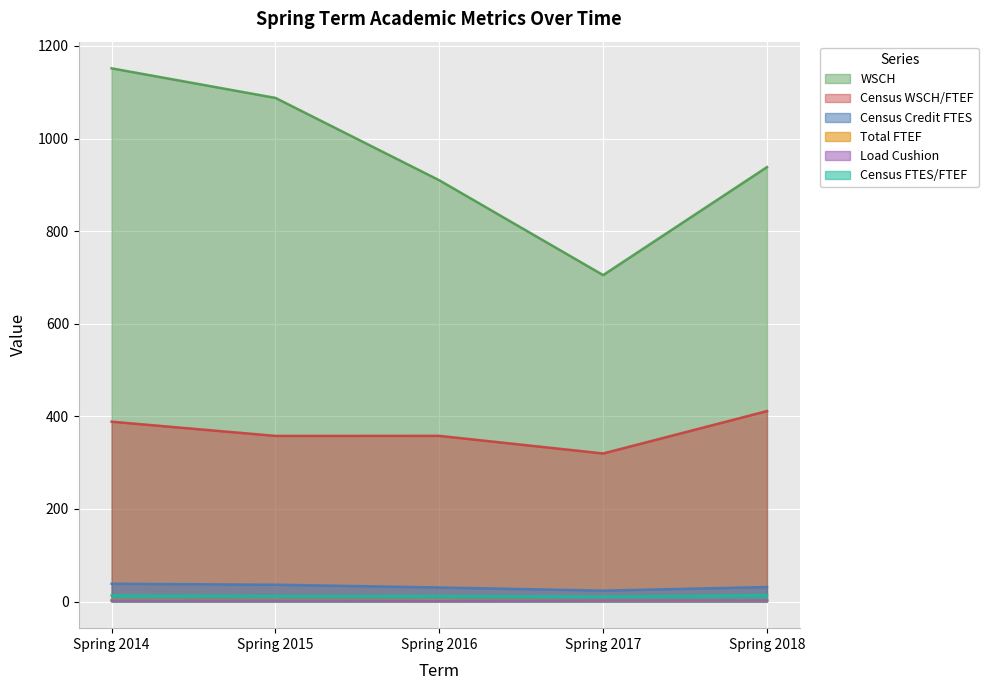

Count the number of data series in this chart.

6